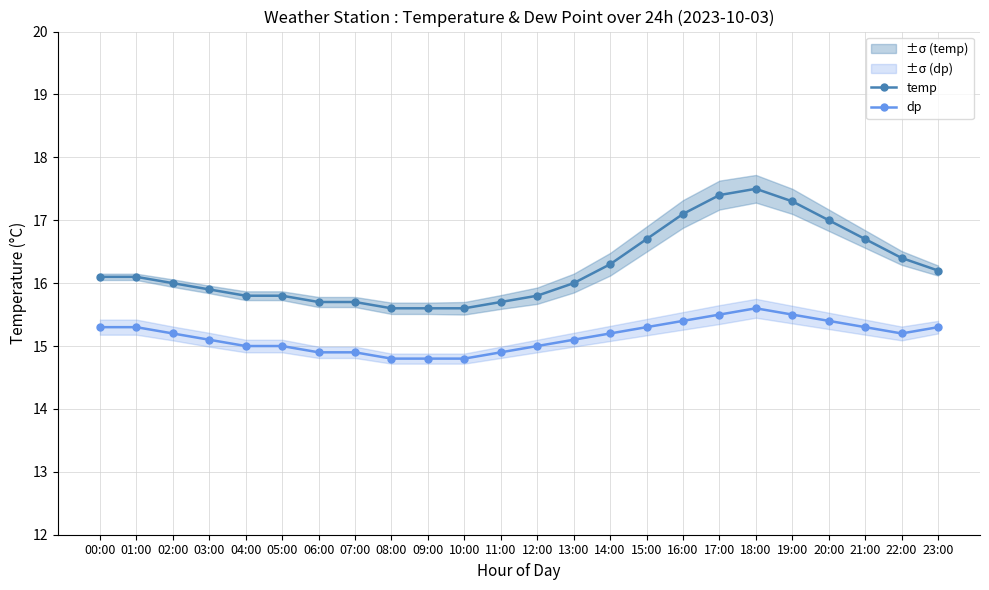

Where is temp nearest to the value 16?

02:00